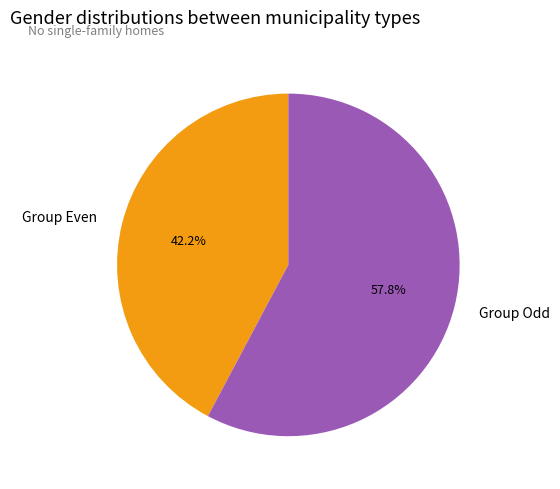

Which slice is the smallest?

Group Even